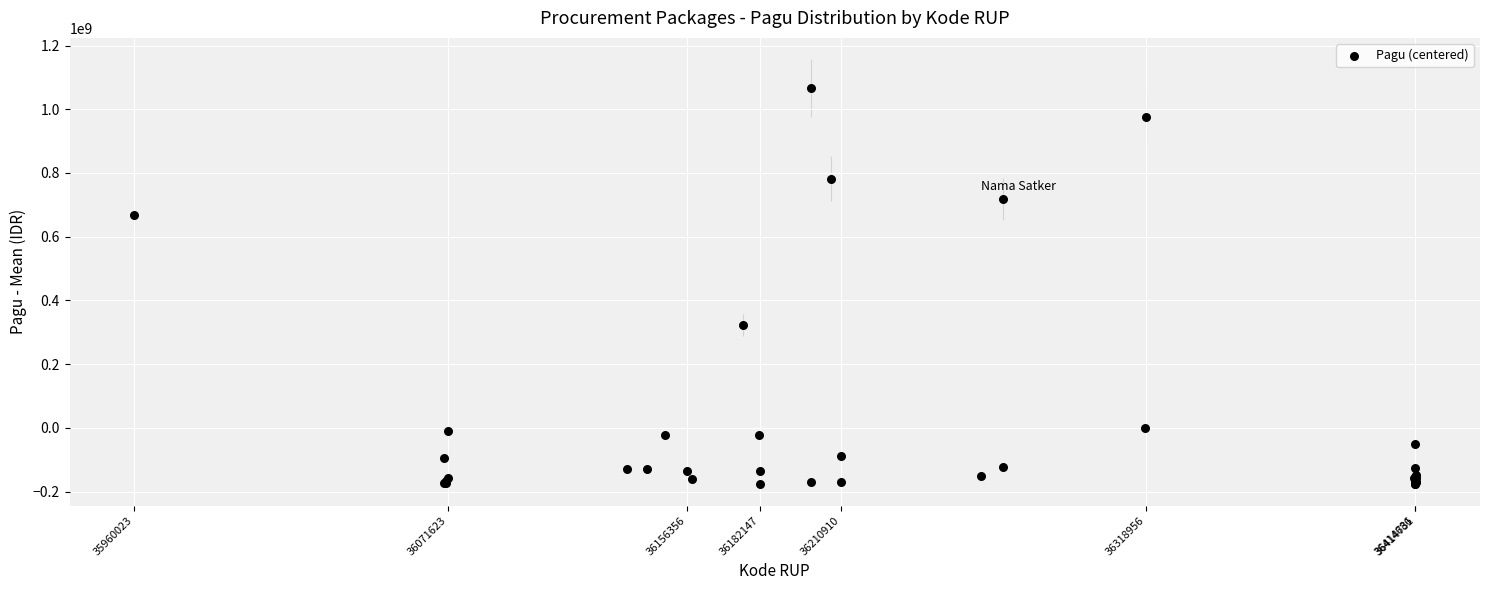

What Y value in the scatter plot is closest to 445150699?

322242699.2